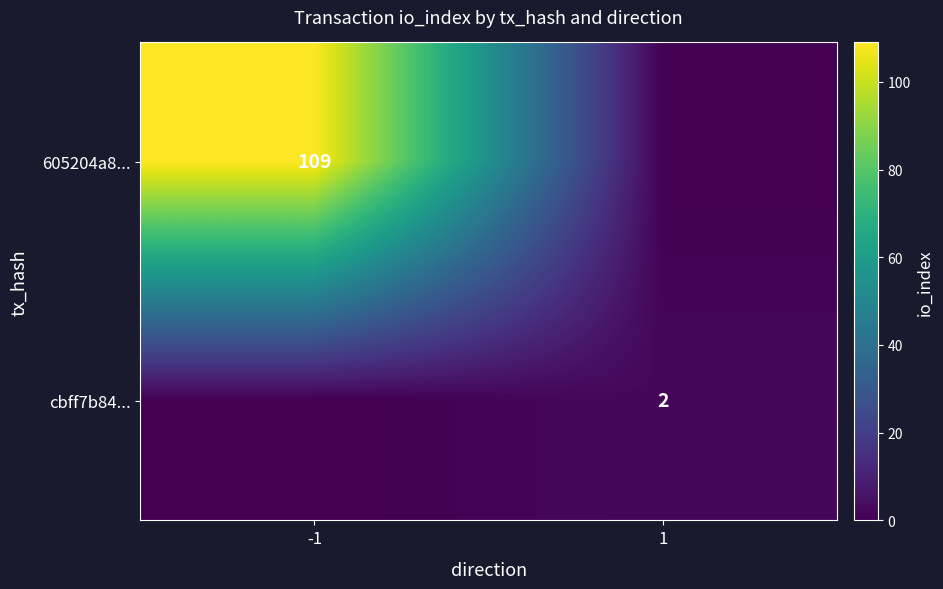

True or false: cbff7b84... has a value of 1 at 1.

False